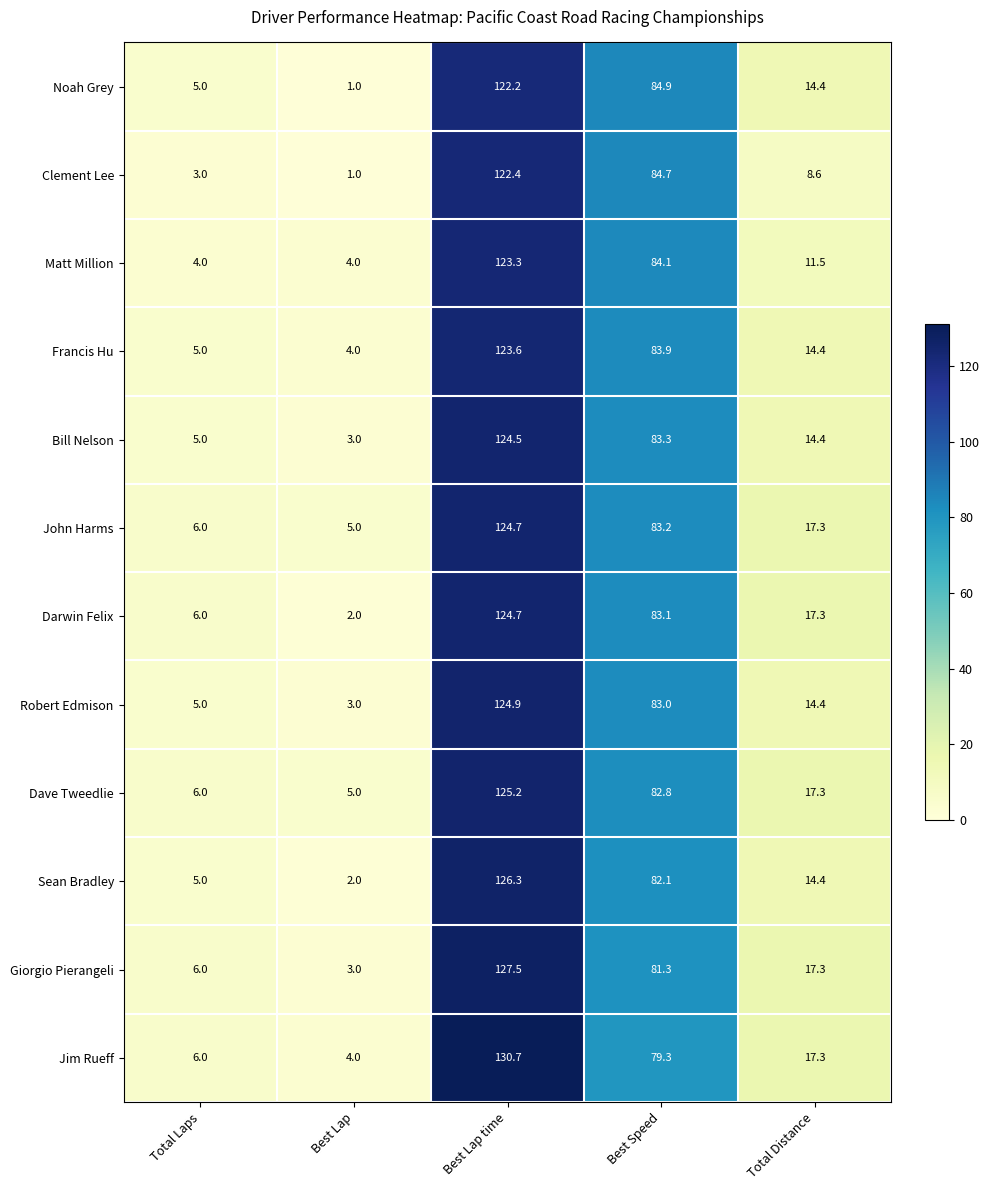

The Francis Hu series shows 83.9 at Best Speed. True or false?

True